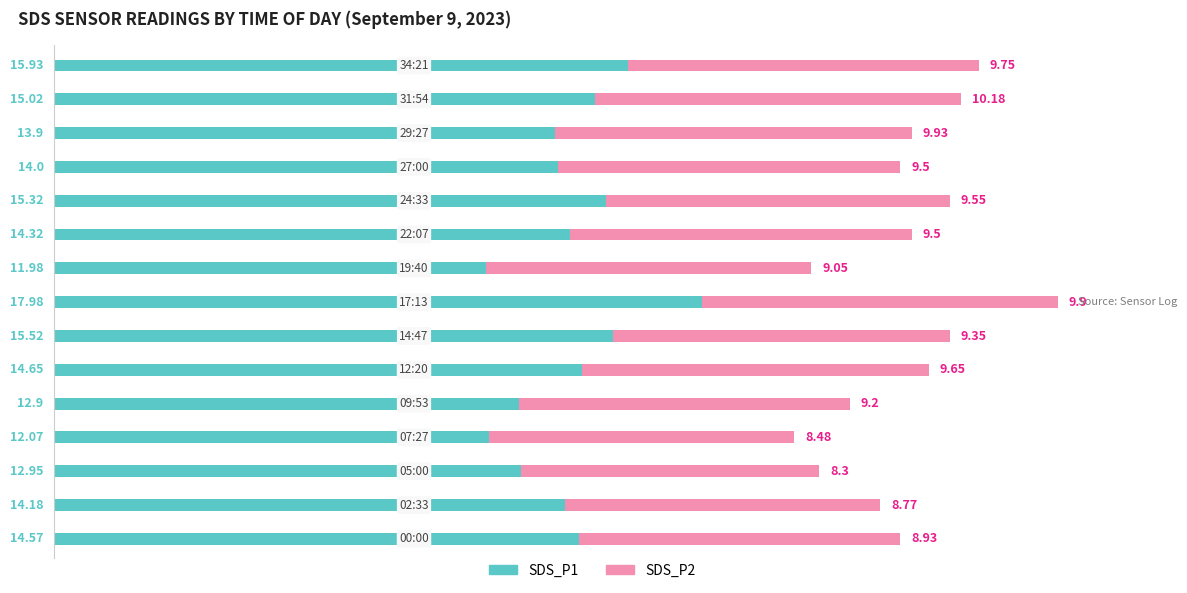

What is the average value of the SDS_P1 series?

14.4